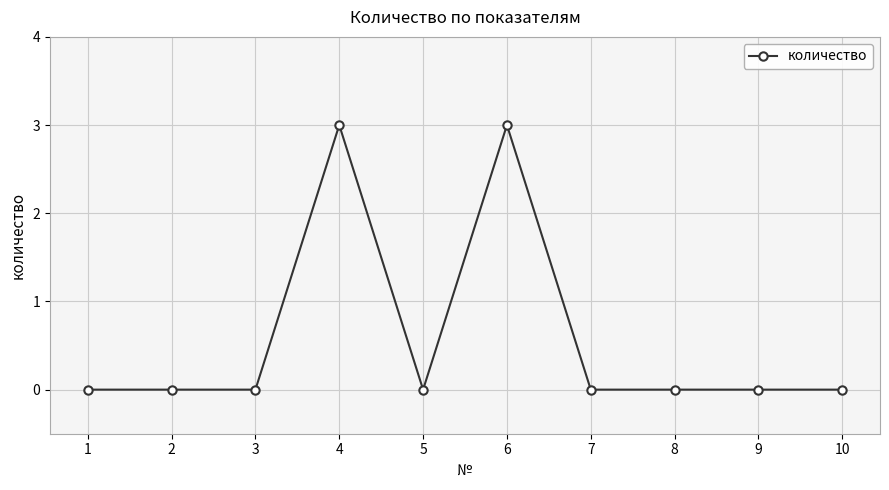

Reading left to right, extract all data points from this chart.

0	0	0	3	0	3	0	0	0	0